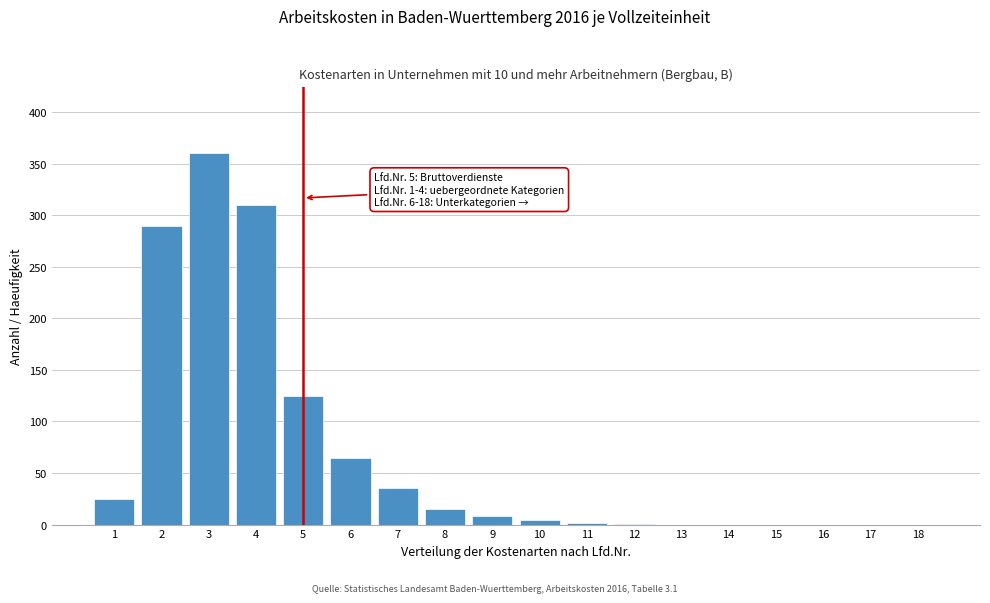

What is the maximum value shown in the chart?

360